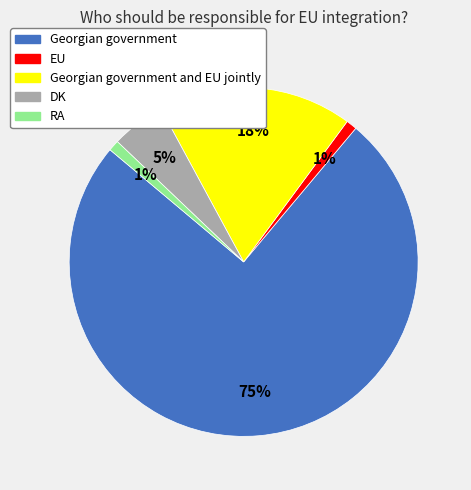

To the nearest percent, what is the difference between the largest and smallest slice percentages?

74%